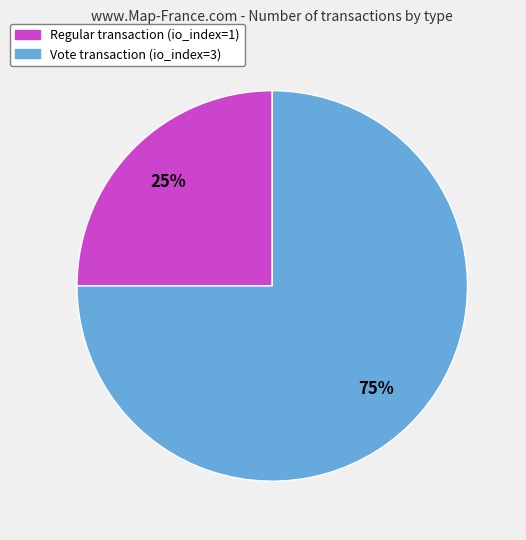

Does Vote transaction (io_index=3) account for over 50% of the chart?

Yes